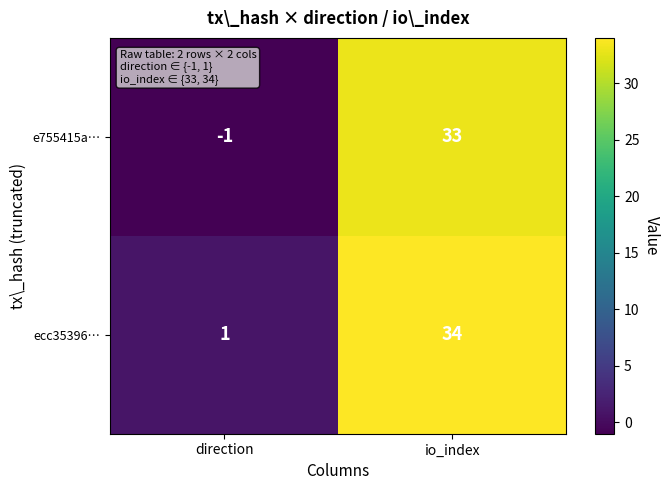

At how many categories does at least one series exceed 2?

1